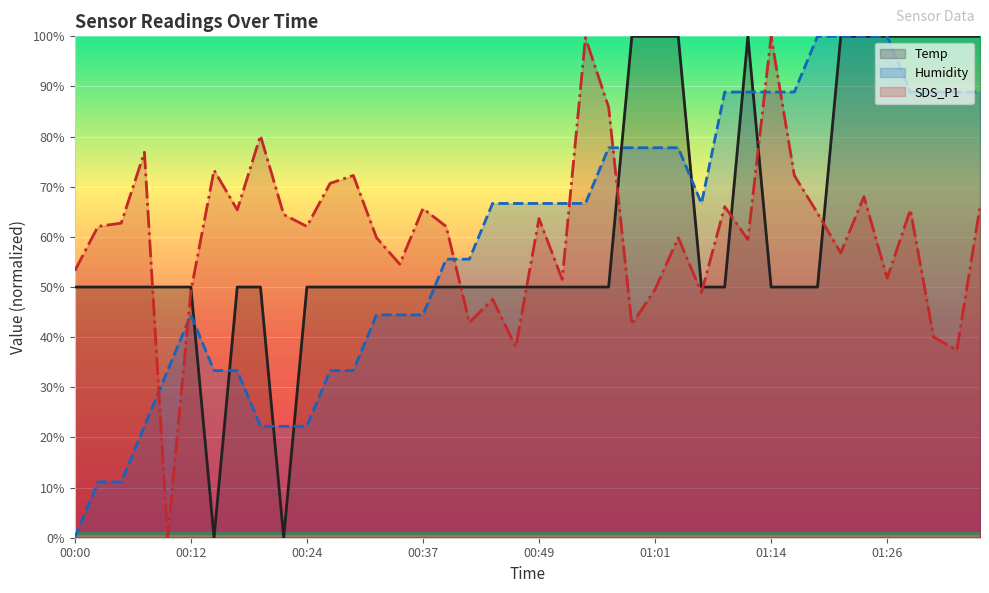

Reading left to right, what are all the values shown in this chart?

Temp: 50.0	50.0	50.0	50.0	50.0	50.0	0.0	50.0	50.0	0.0	50.0	50.0	50.0	50.0	50.0	50.0	50.0	50.0	50.0	50.0	50.0	50.0	50.0	50.0	100.0	100.0	100.0	50.0	50.0	100.0	50.0	50.0	50.0	100.0	100.0	100.0	100.0	100.0	100.0	100.0
Humidity: 0.0	11.1	11.1	22.2	33.3	44.4	33.3	33.3	22.2	22.2	22.2	33.3	33.3	44.4	44.4	44.4	55.6	55.6	66.7	66.7	66.7	66.7	66.7	77.8	77.8	77.8	77.8	66.7	88.9	88.9	88.9	88.9	100.0	100.0	100.0	100.0	88.9	88.9	88.9	88.9
SDS_P1: 53.2	62.1	62.7	76.9	0.0	49.1	73.3	65.4	80.2	64.5	62.1	70.7	72.3	59.8	54.6	65.7	62.1	42.9	47.6	38.0	63.7	51.5	99.7	85.9	42.5	49.5	59.8	48.9	66.1	59.4	100.0	72.3	64.7	56.8	68.0	51.8	65.4	40.0	37.4	66.1